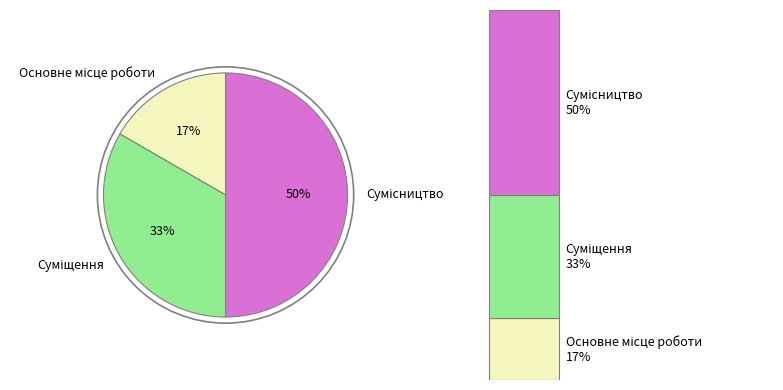

Is it true that Основне місце роботи is 17% of the pie?

True